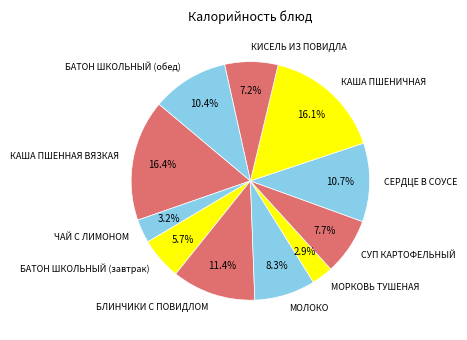

Which has a higher value, СЕРДЦЕ В СОУСЕ or ЧАЙ С ЛИМОНОМ?

СЕРДЦЕ В СОУСЕ